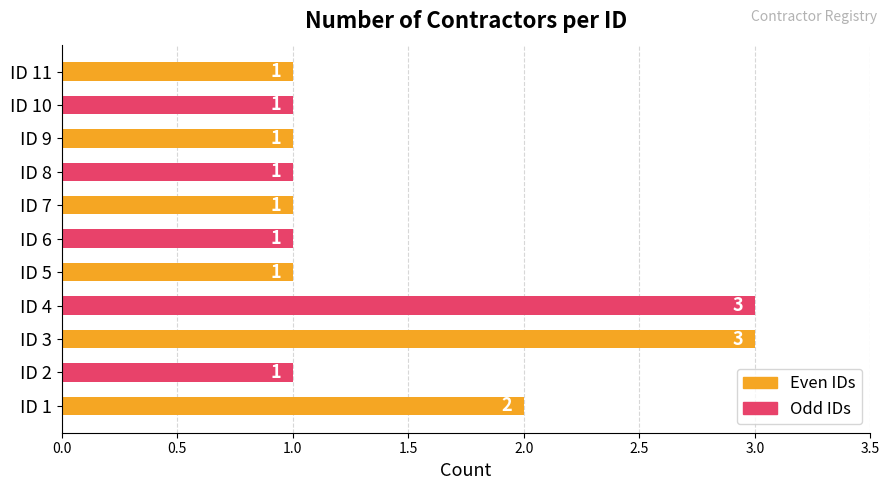

Approximately how many times larger is the value at ID 2 compared to ID 7?

1.0